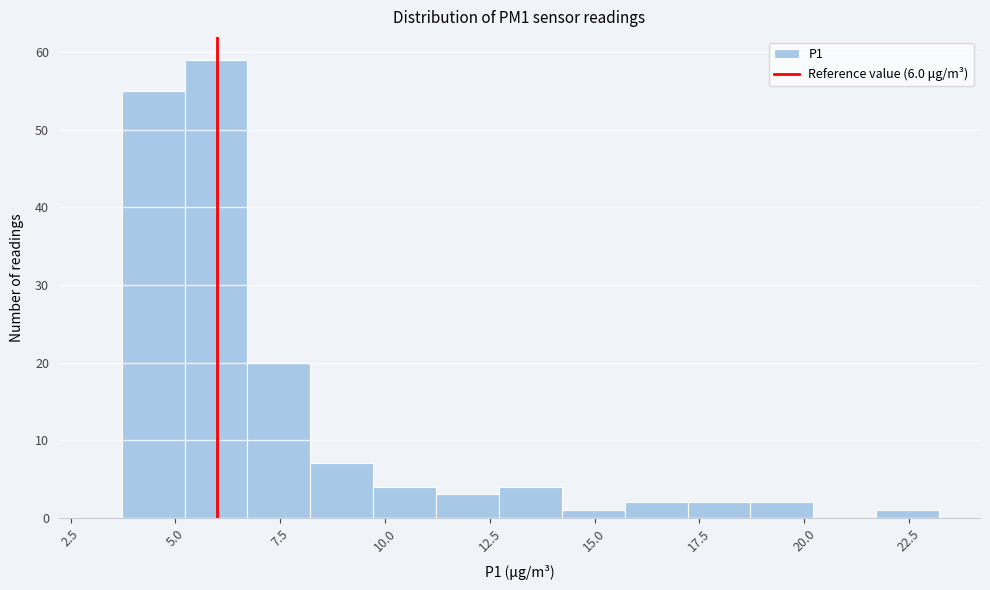

Around what value on the x-axis is the tallest bar? Give the approximate position of its centre, as read against the axis.

6.0